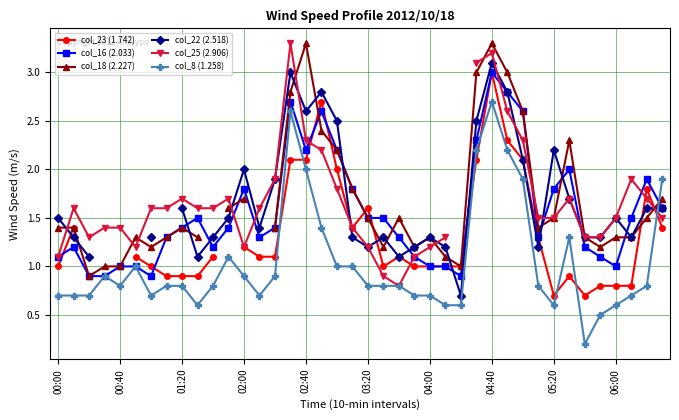

What is the difference between the maximum and minimum values in the col_8 (1.258) series?

2.5